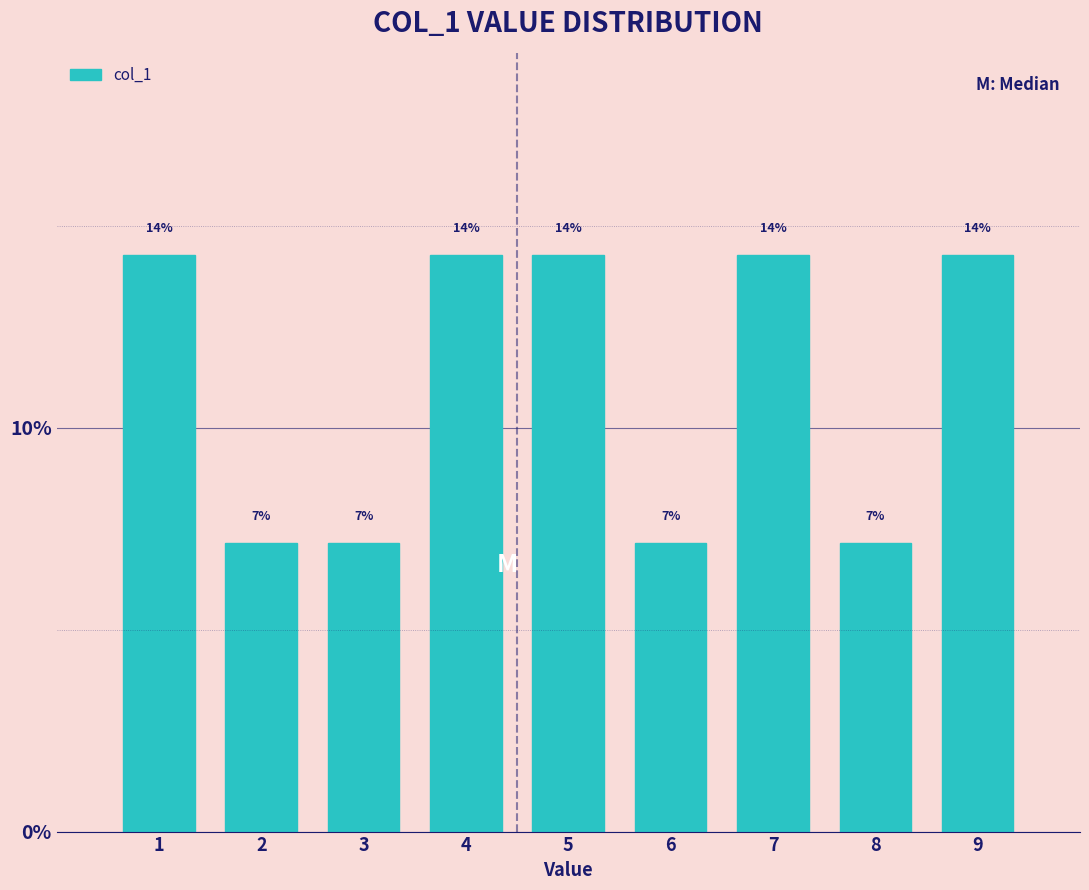

Are the bars horizontal?

No